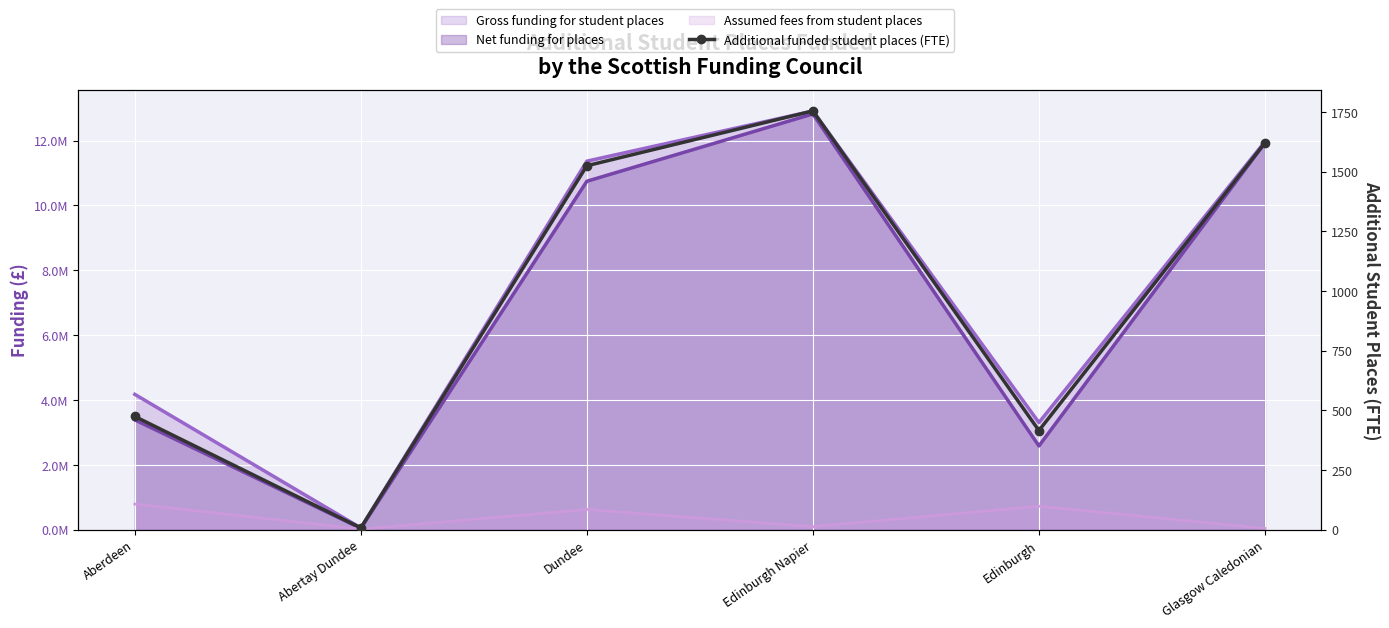

Where is the first local minimum?

Abertay Dundee